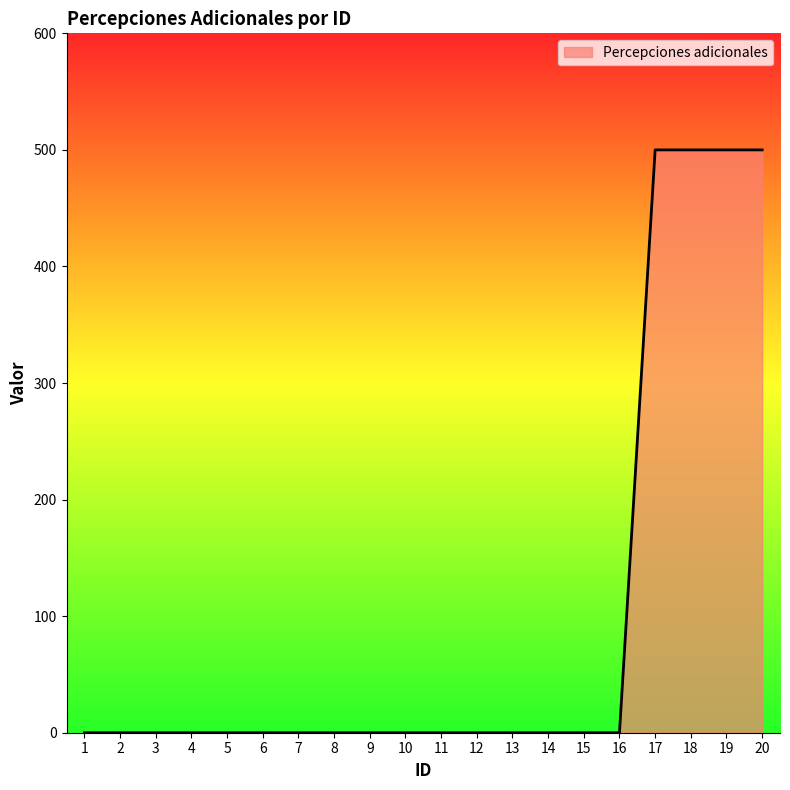

Does the chart have visible grid lines?

No